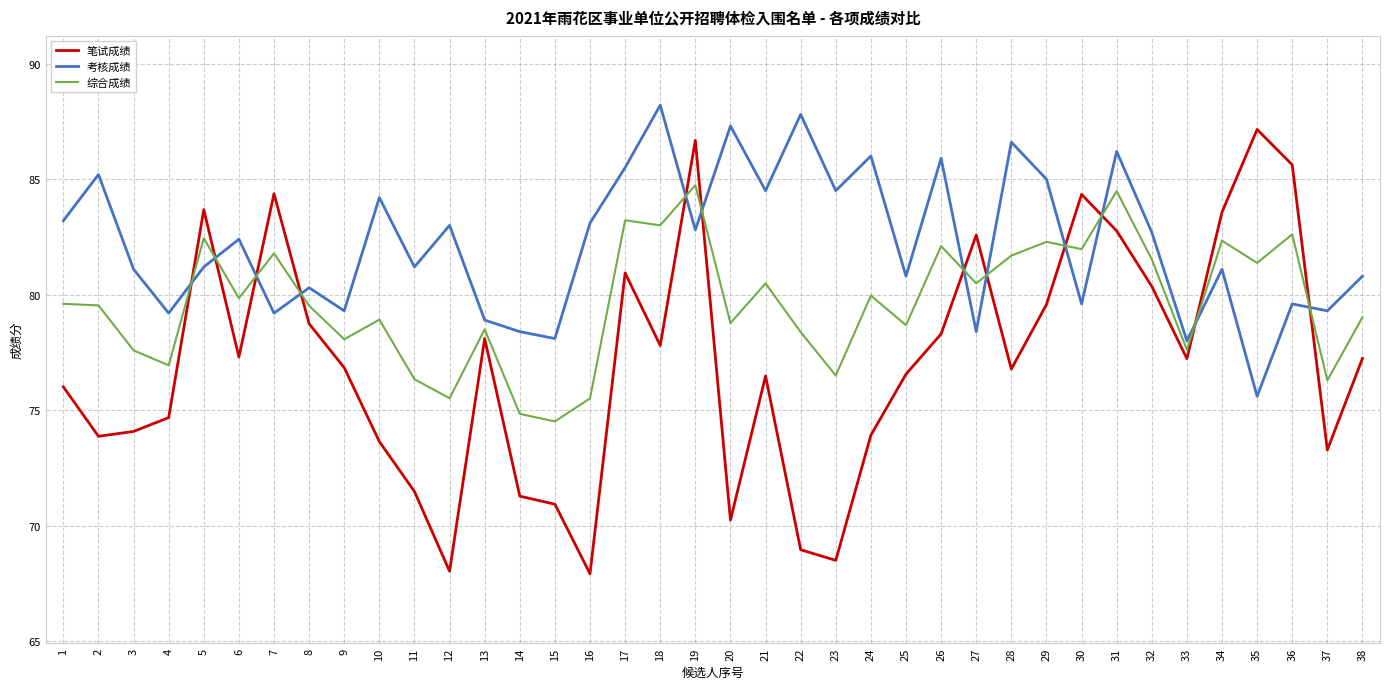

True or false: 考核成绩 and 笔试成绩 intersect in this chart.

True